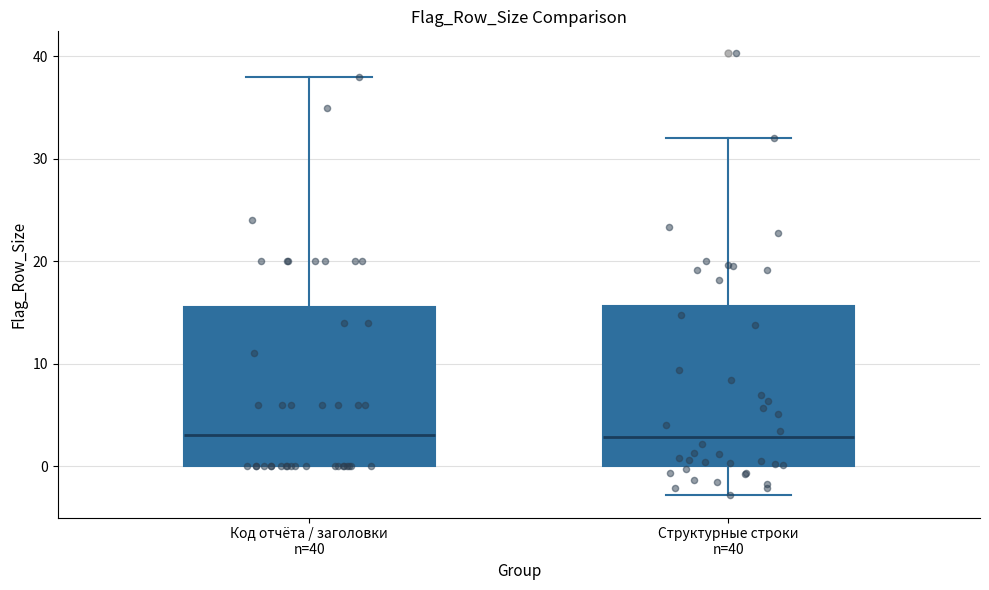

Reading left to right, transcribe this box plot: for each box, give where its median line is, the range the box spans, and where its two whiskers end, as read against the y-axis. The values are not printed on the chart, so give them approximately, as read against the axis.

Код отчёта / заголовки n=40: median 3, box 0 to 16, whiskers 0 to 38
Структурные строки n=40: median 3, box 0 to 16, whiskers -3 to 32